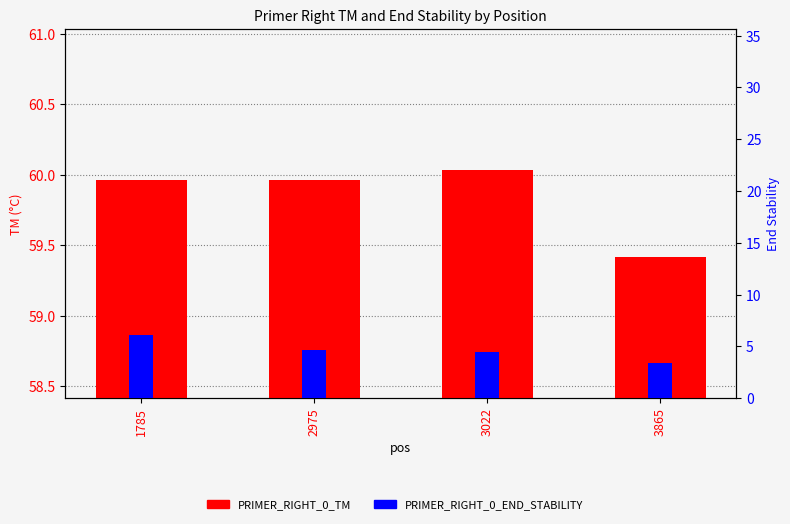

What is the difference between the second highest and second lowest values in the PRIMER_RIGHT_0_END_STABILITY series?

0.2